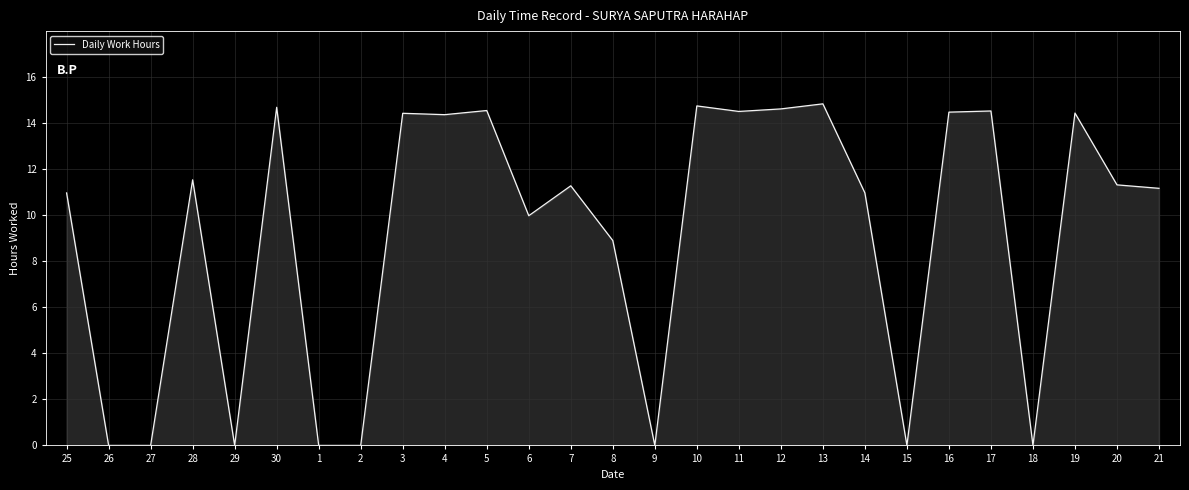

At which label is the value closest to 7?

8